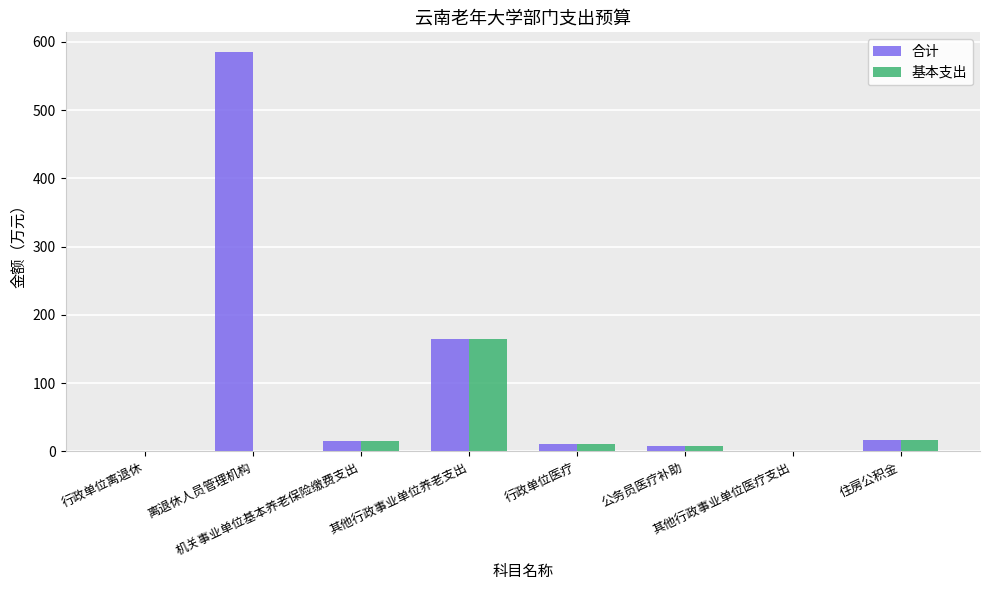

What is the sum of all 合计 values?

798.9